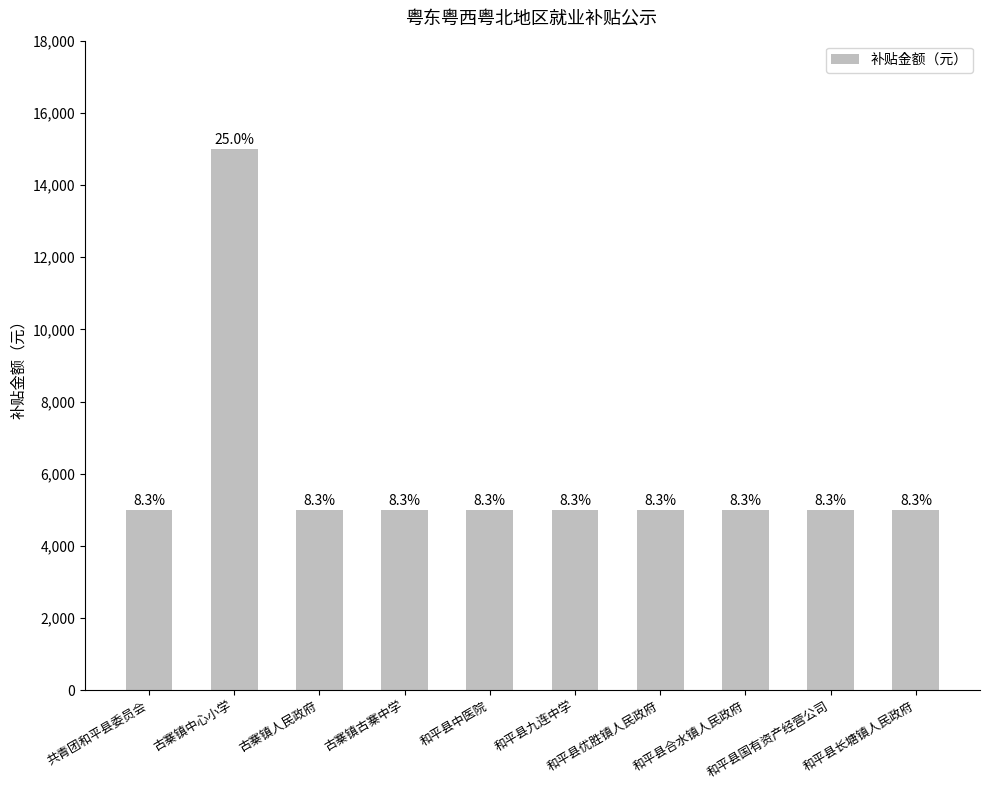

What is the ratio of the value at 和平县国有资产经营公司 to the value at 共青团和平县委员会?

1.0